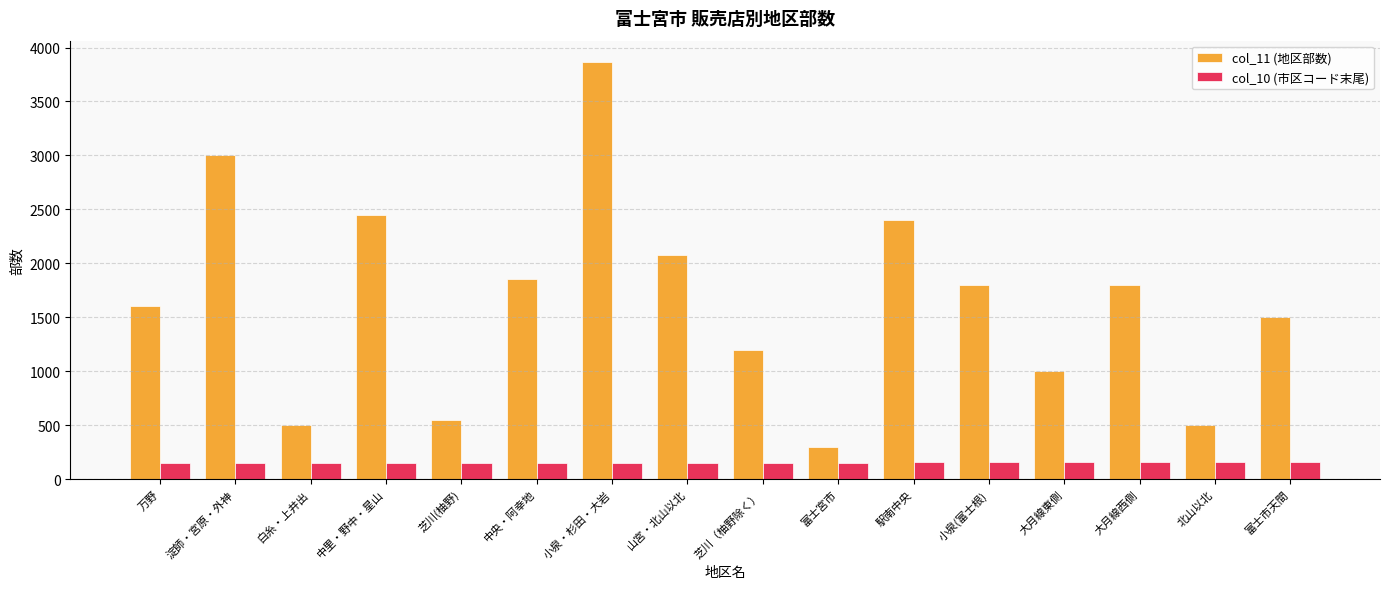

True or false: col_11 (地区部数) has a value of 2450 at 中里・野中・星山.

True